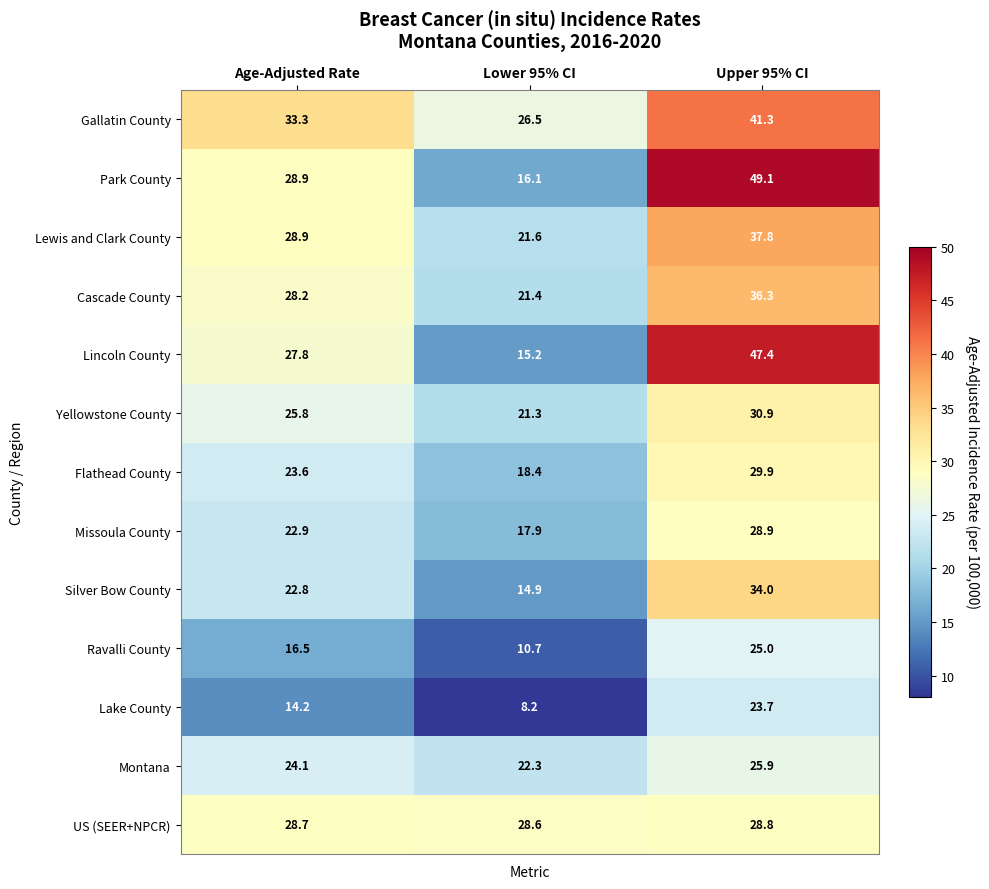

Between Age-Adjusted Rate and Upper 95% CI, which series saw the biggest shift?

Park County